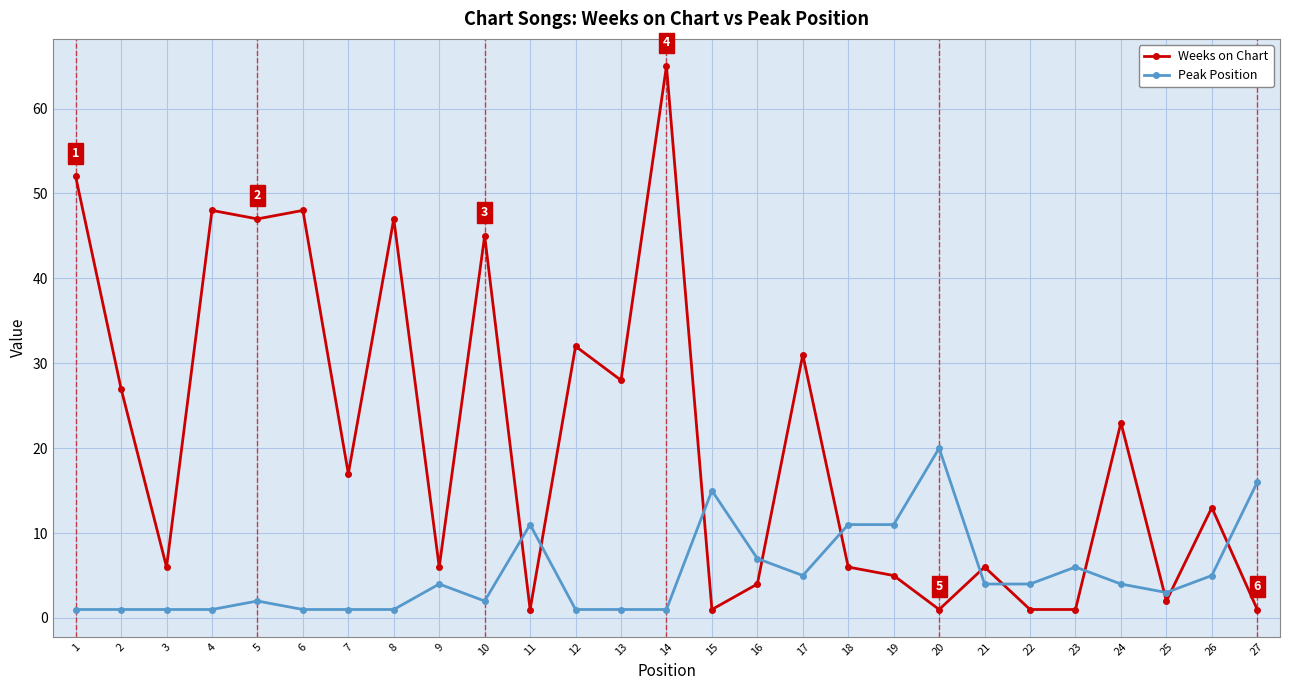

Where do Weeks on Chart and Peak Position first cross each other?

10 and 11